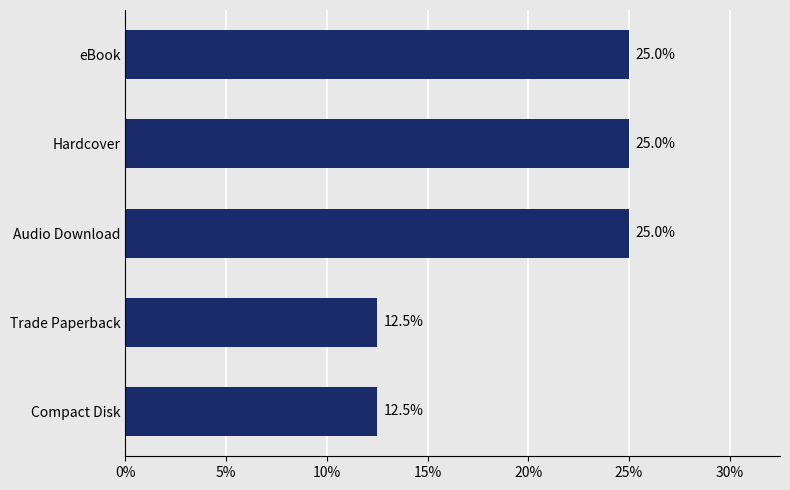

Is it true that the value at Compact Disk is 12.5?

True